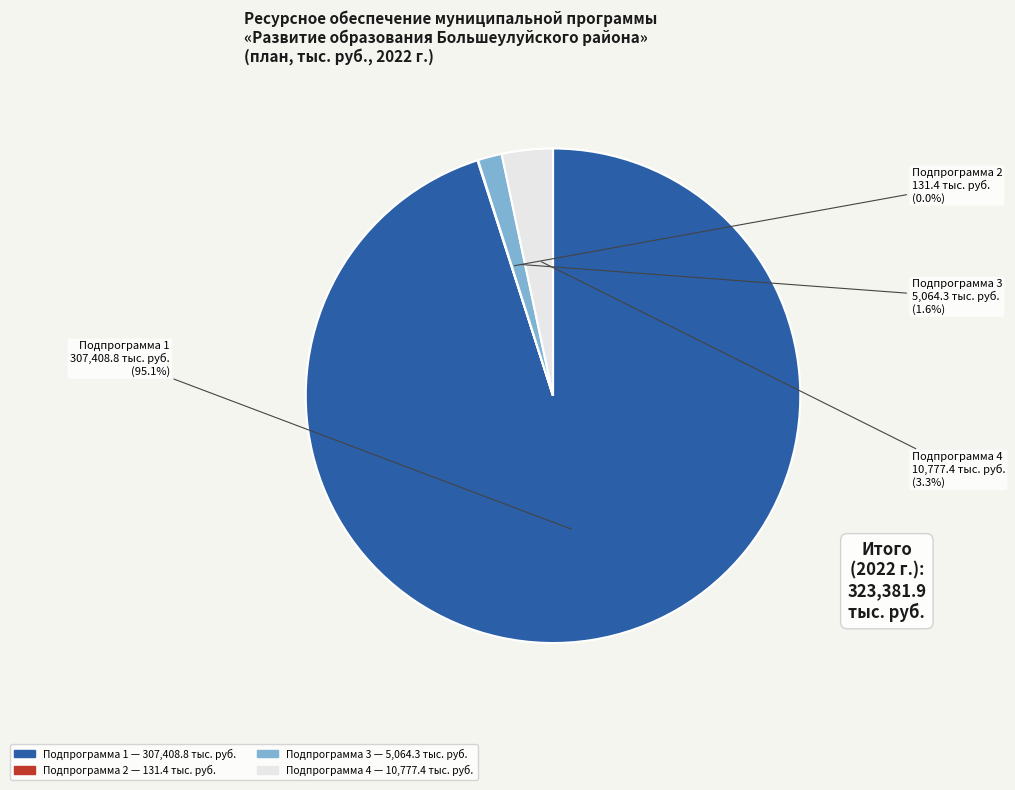

Does any single category account for the majority?

Yes